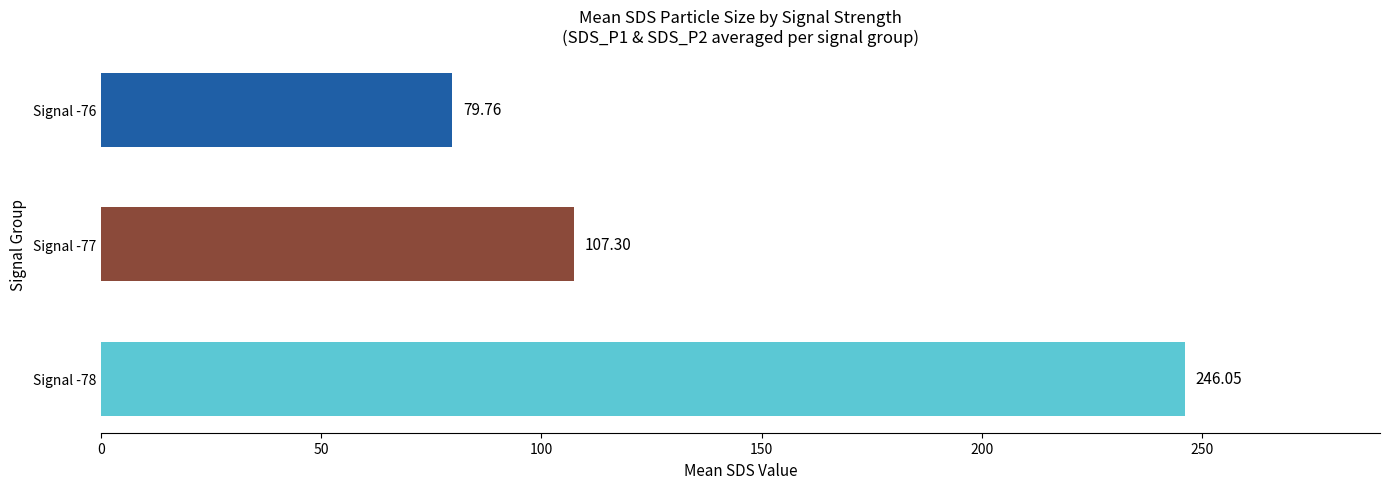

What is the difference between the maximum and minimum values?

166.3